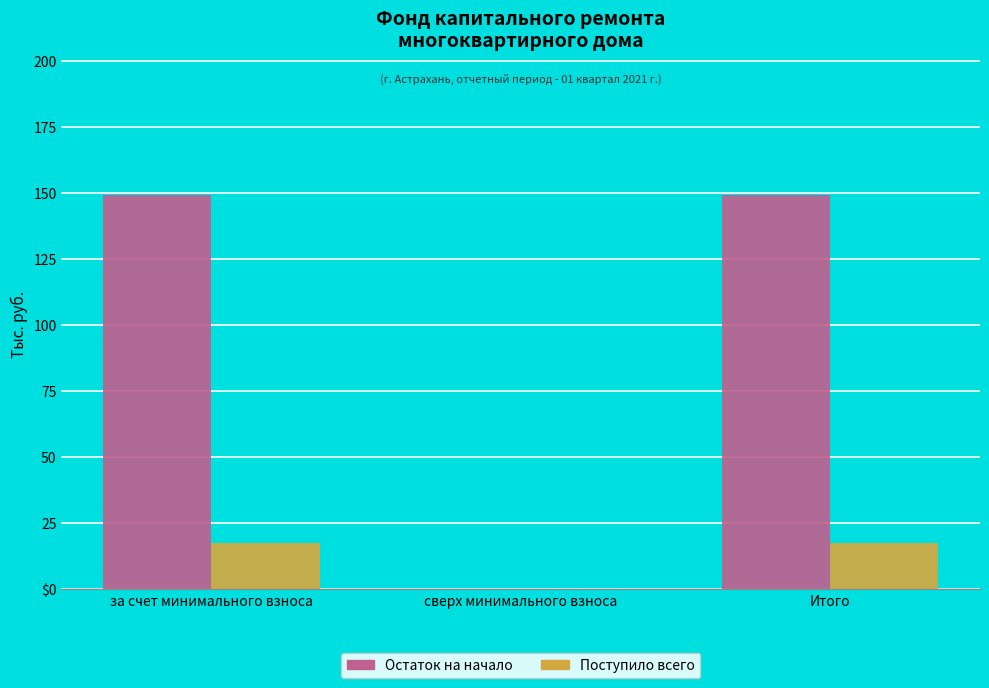

What position from the right is за счет минимального взноса?

3